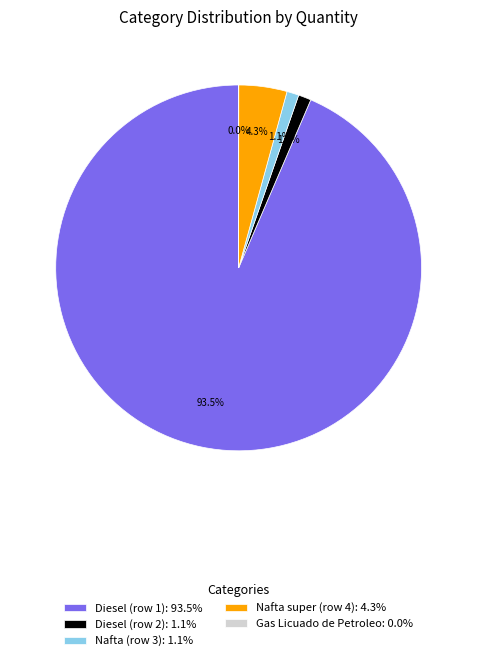

True or false: Diesel (row 2) accounts for 1% of the total.

True